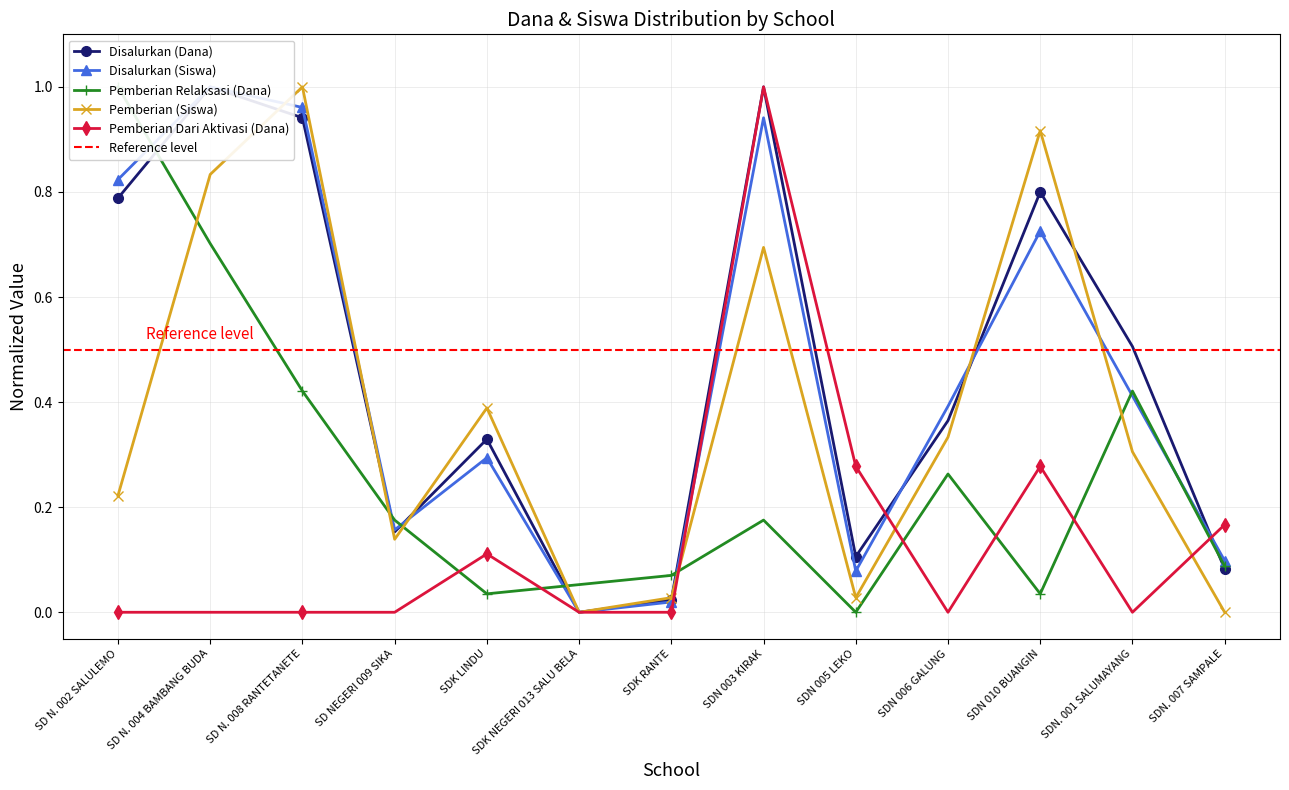

What is the difference between the highest and lowest values at SD NEGERI 009 SIKA?

0.2